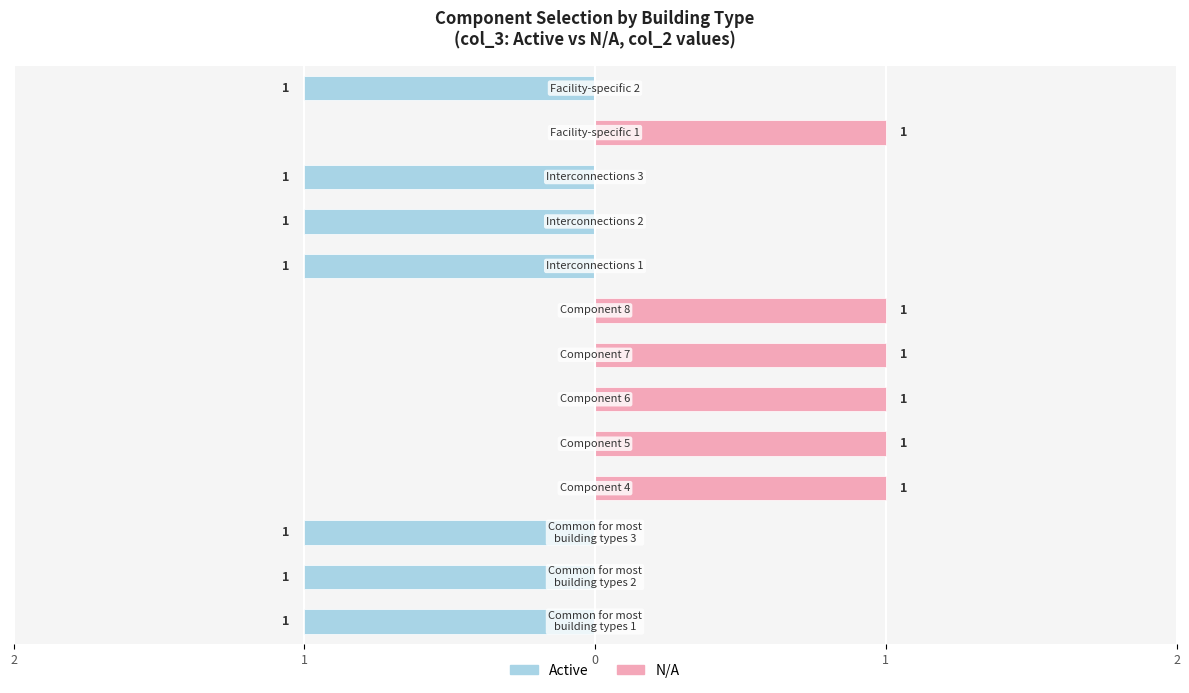

List the series in order of their overall mean, lowest first.

Active, N/A